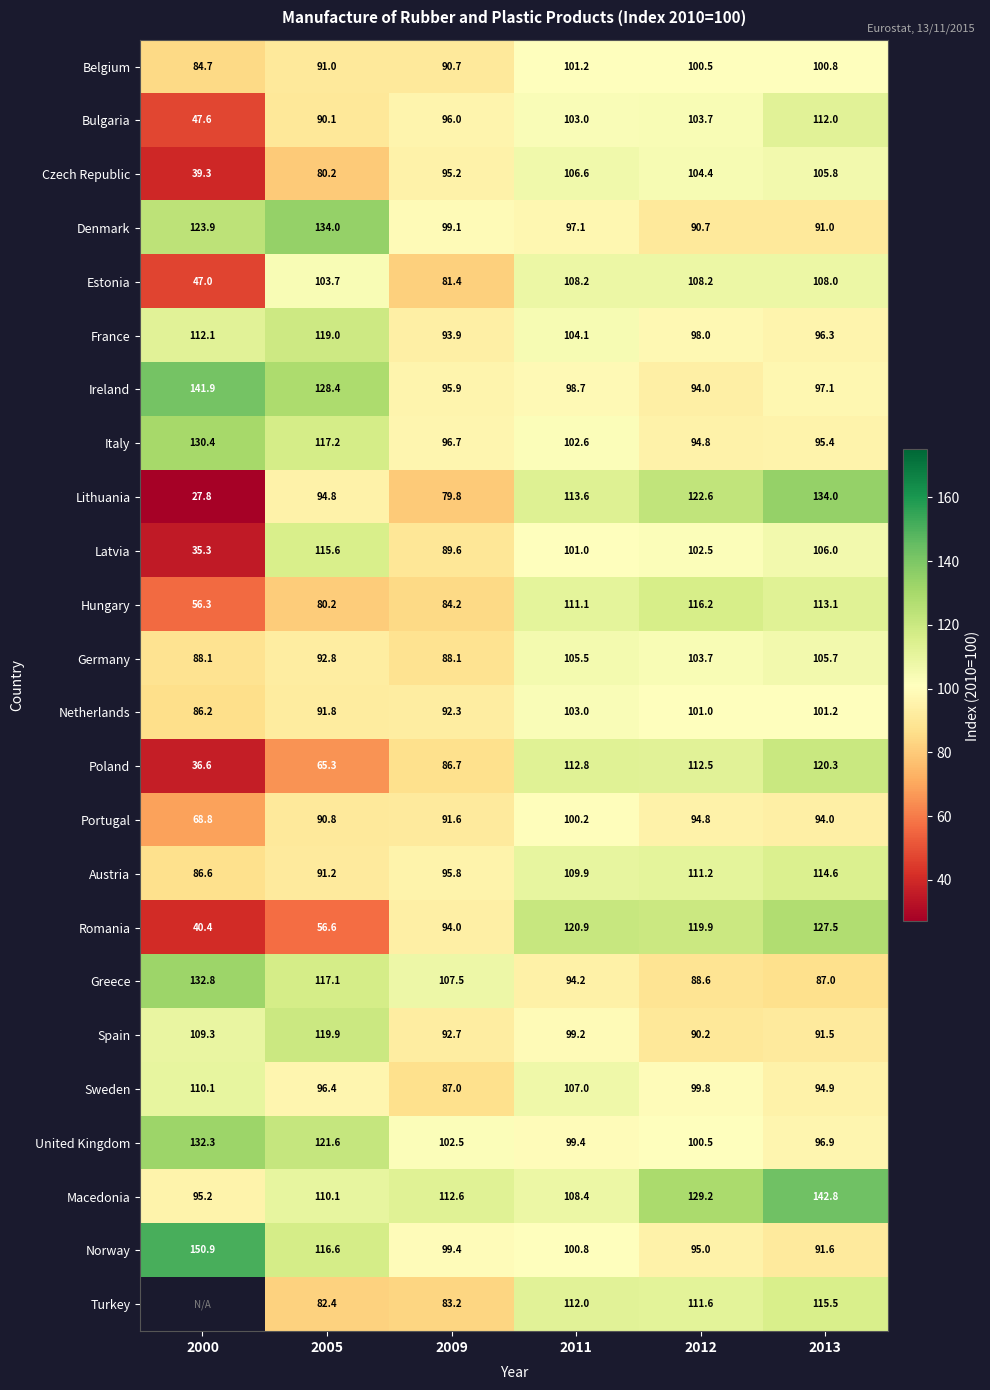

Is it true that Netherlands equals 154.7 at 2000?

False